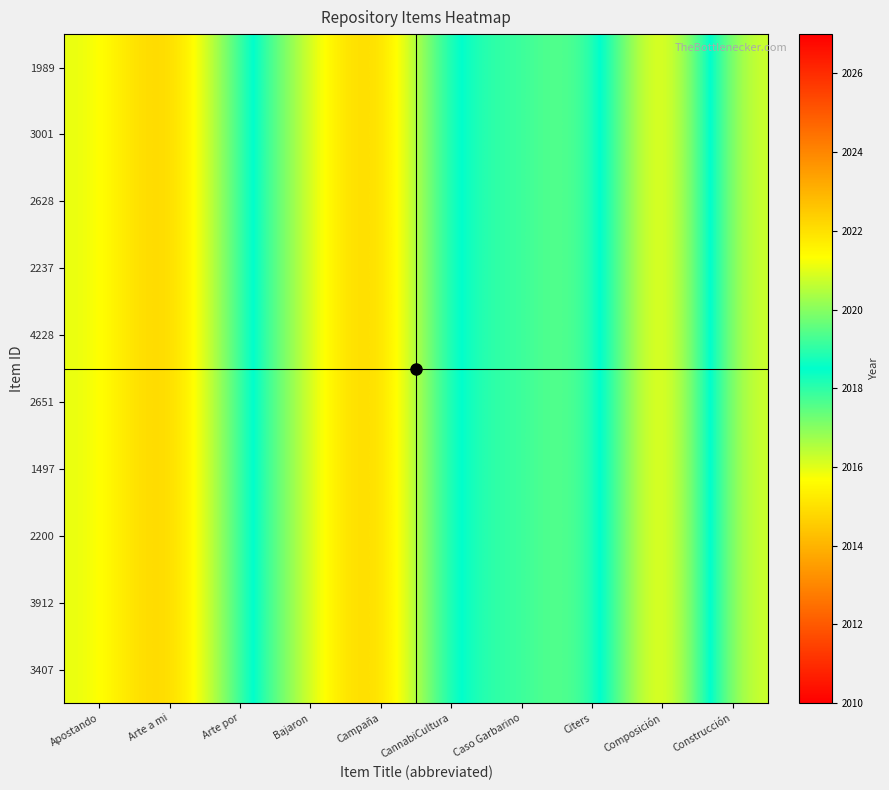

What is the total value across all series at Arte a mi?

20140